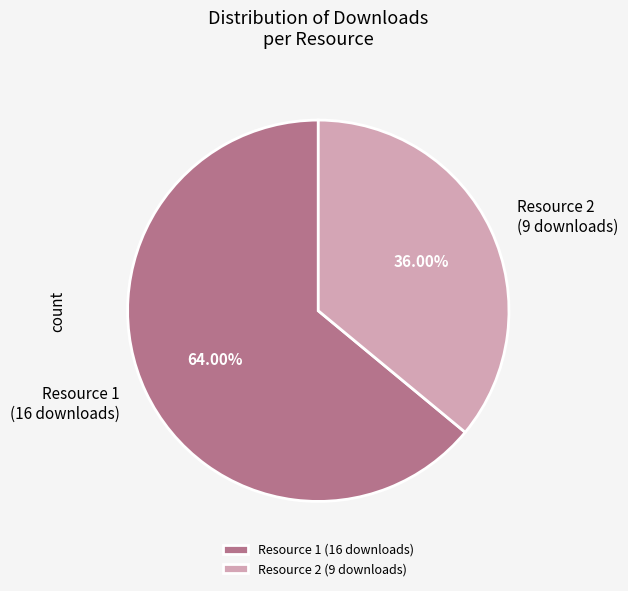

Which category has the smallest portion of the pie?

Resource 2 (9 downloads)